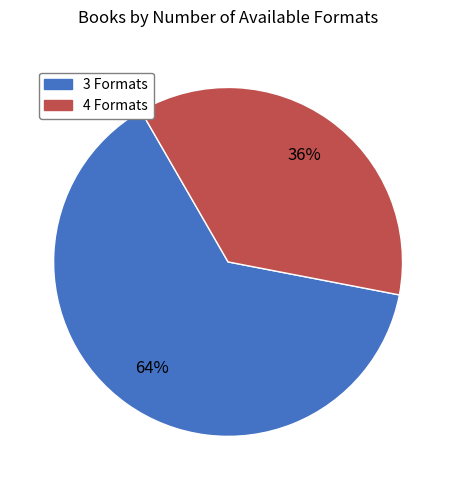

To the nearest percent, what is the average slice percentage?

50%